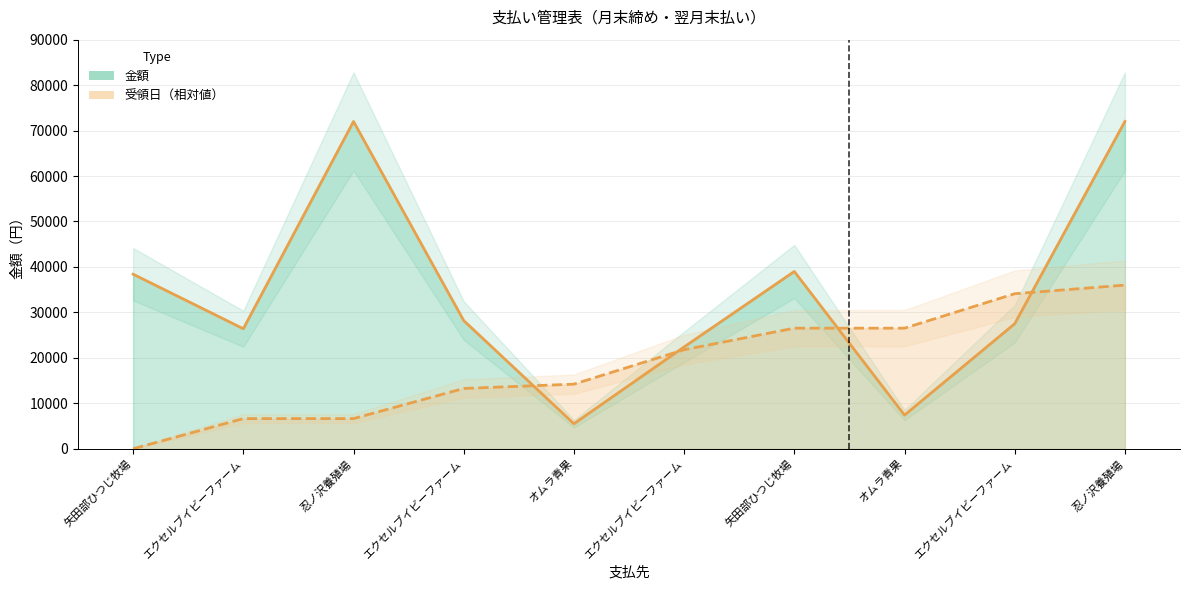

What is the difference between the highest and lowest values at エクセルブイビーファーム?

19768.4